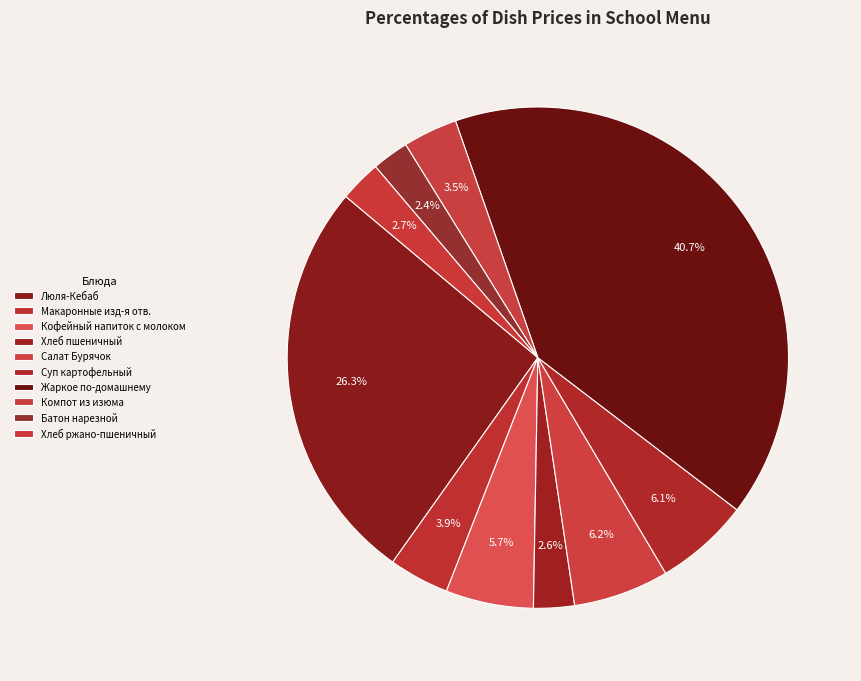

The Макаронные изд-я отв. slice represents 14% of the pie. True or false?

False